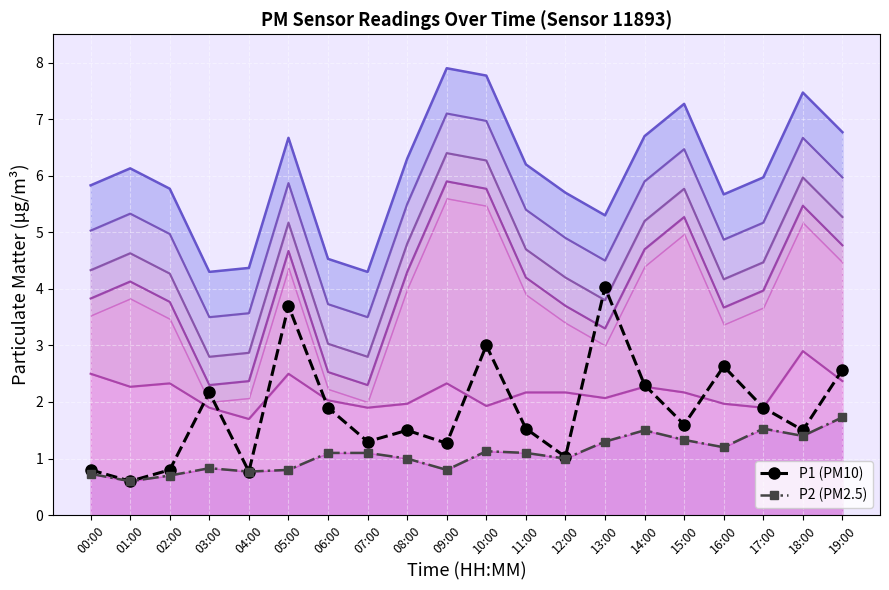

True or false: P1 (PM10) and P2 (PM2.5) intersect in this chart.

False